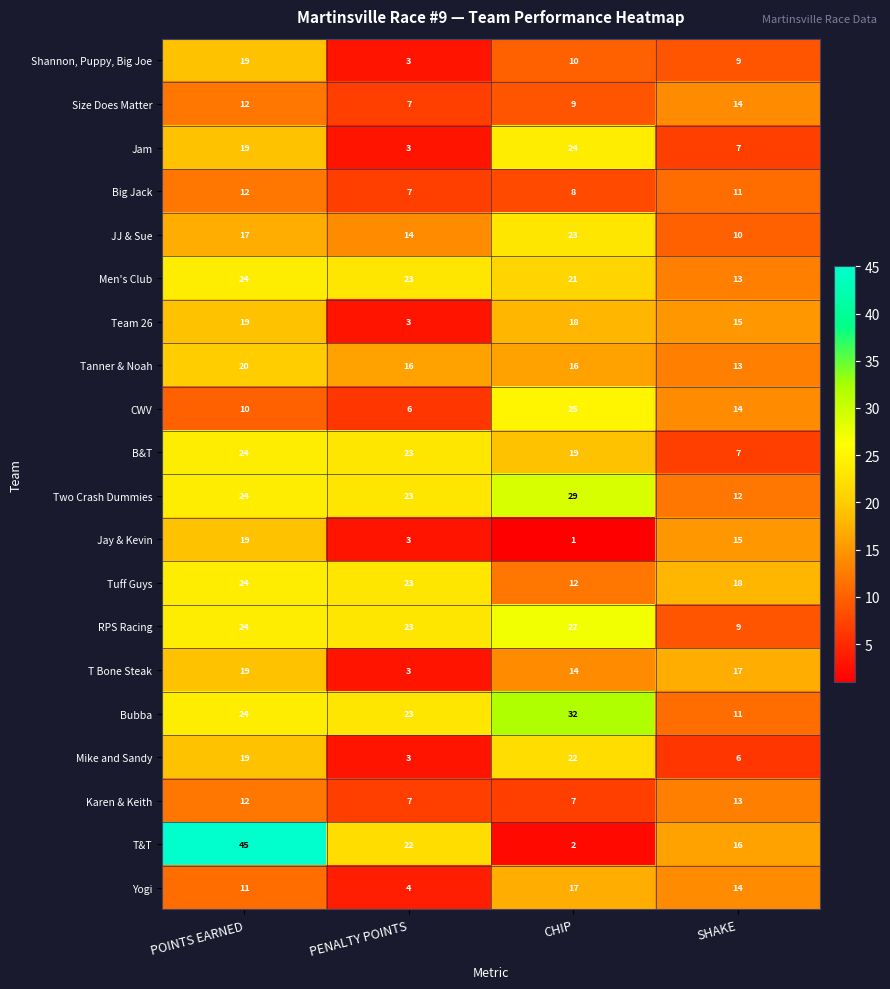

At which label does Tuff Guys first exceed 23?

POINTS EARNED